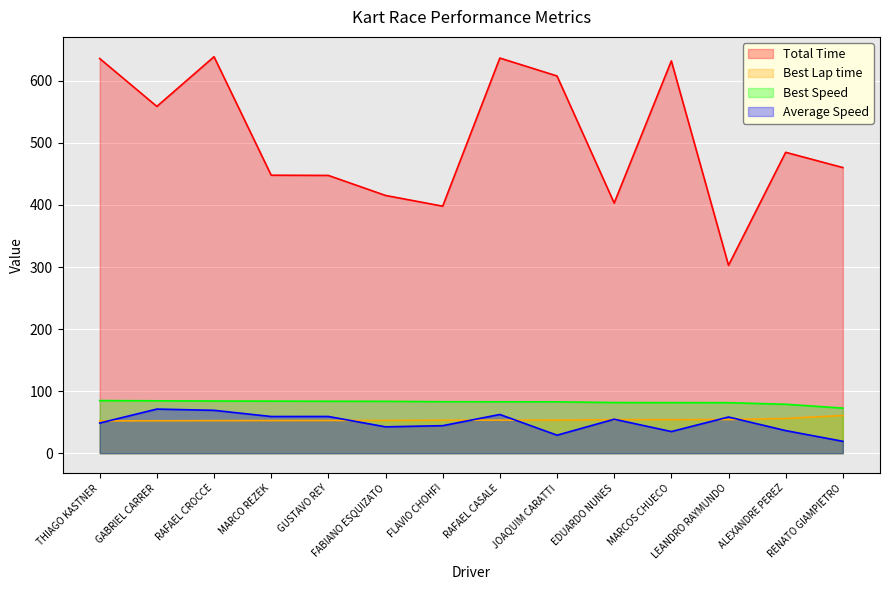

The value of Best Lap time at LEANDRO RAYMUNDO is 54.2. True or false?

True